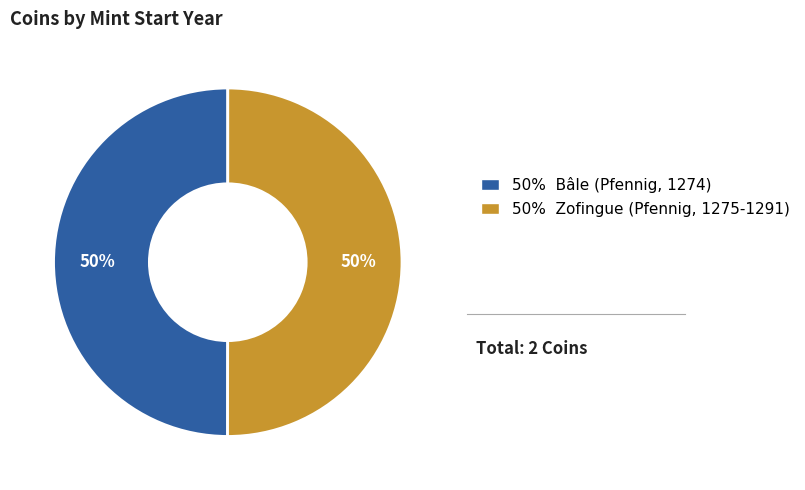

Approximately how many times larger is the value at 50% Zofingue (Pfennig, 1275-1291) compared to 50% Bâle (Pfennig, 1274)?

1.0